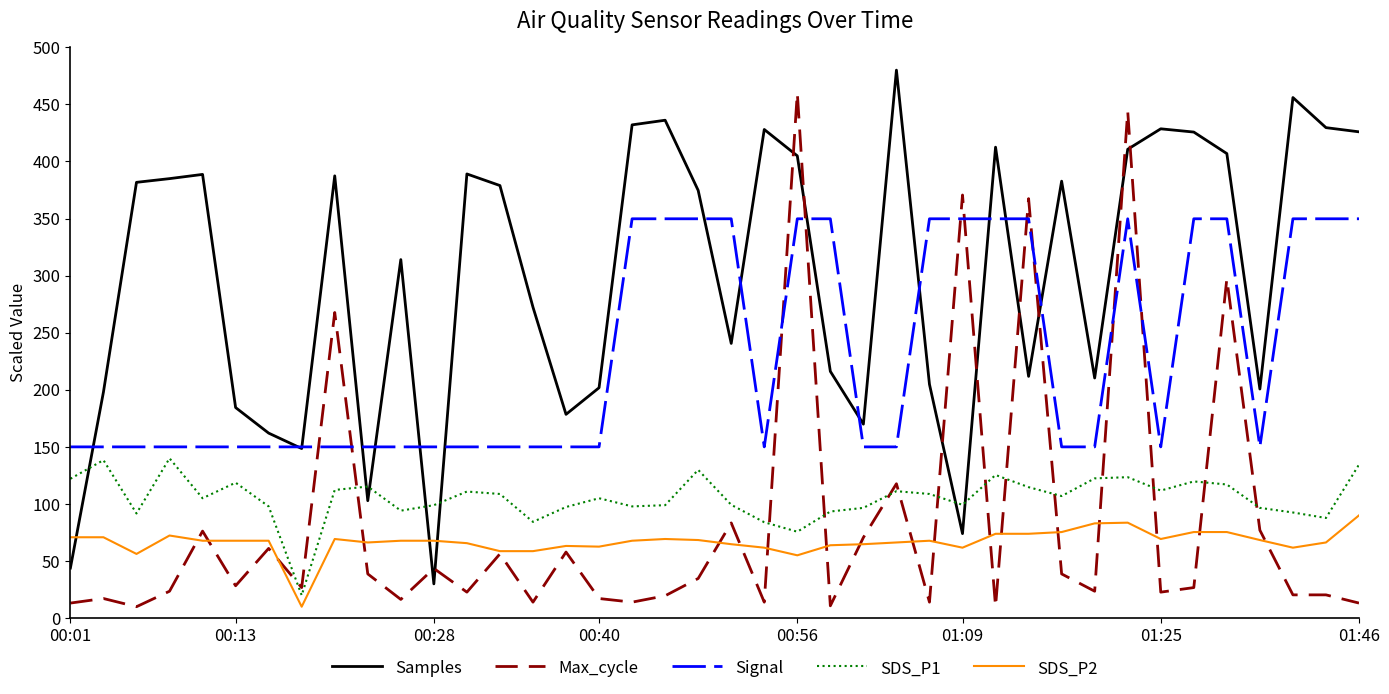

In Samples, how many points are higher than both neighbors (excluding endpoints)?

11